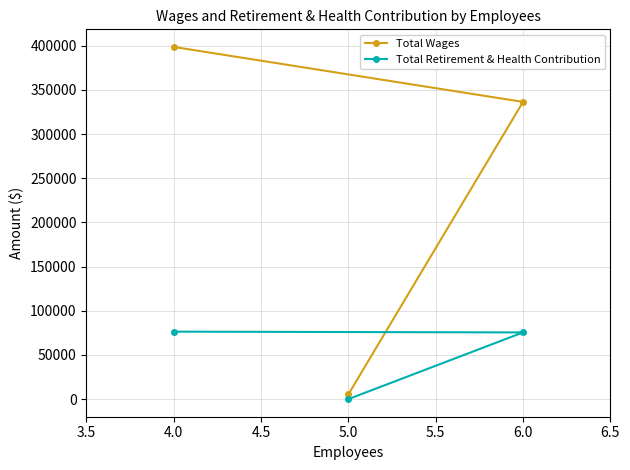

Which series has the widest spread of values?

Total Wages